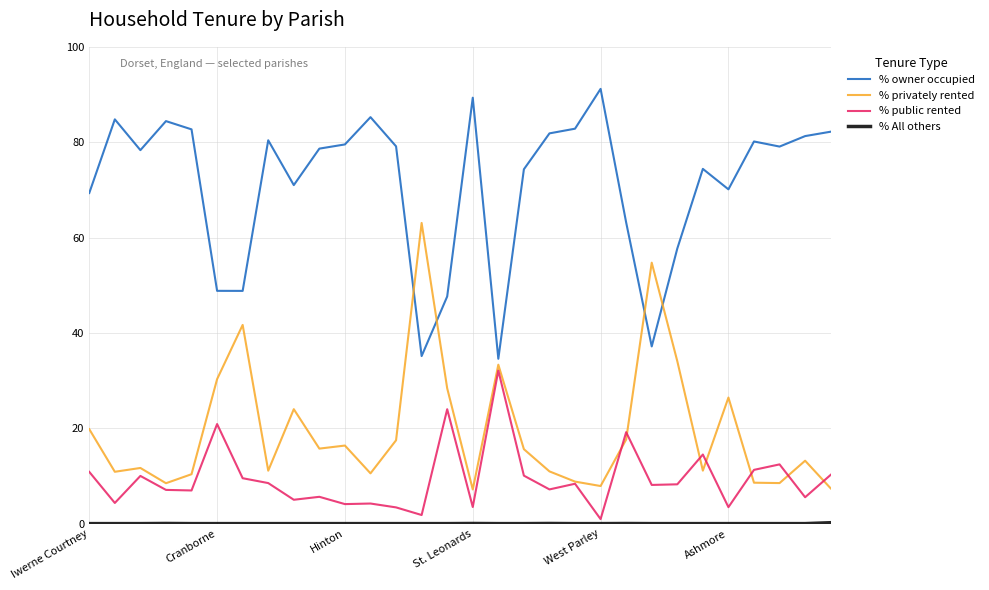

How many intersections are there between % privately rented and % owner occupied?

4